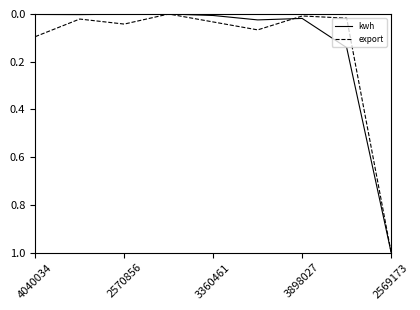

What is the greatest value displayed?

1.0